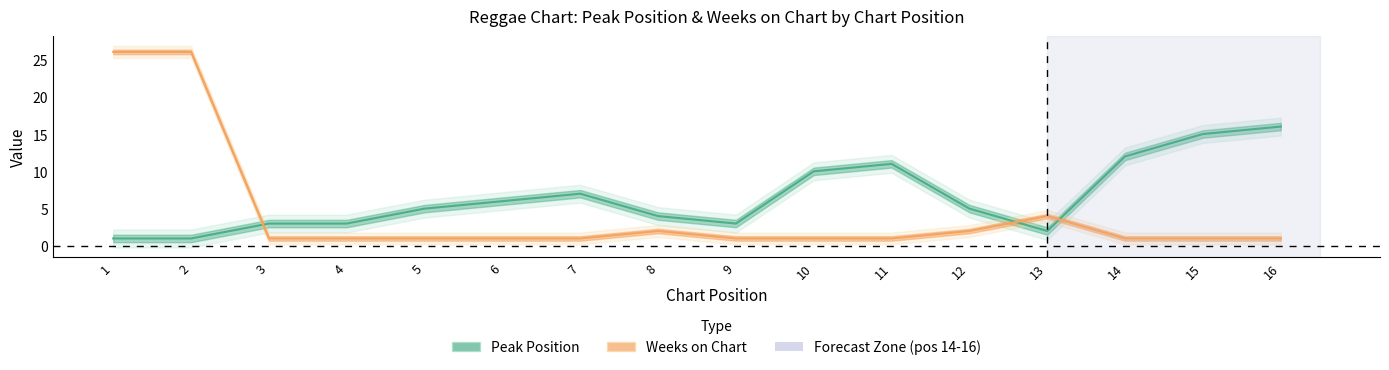

True or false: Peak Position has more than 1 points higher than both neighbors.

True